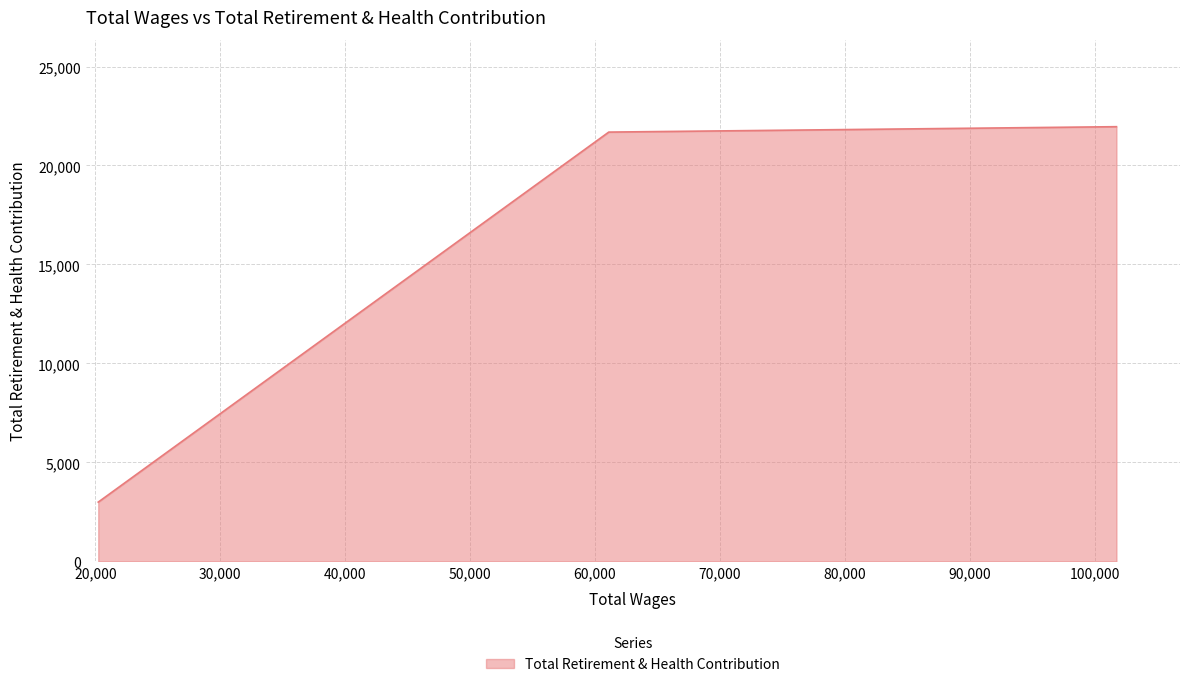

What is the average value?

15547